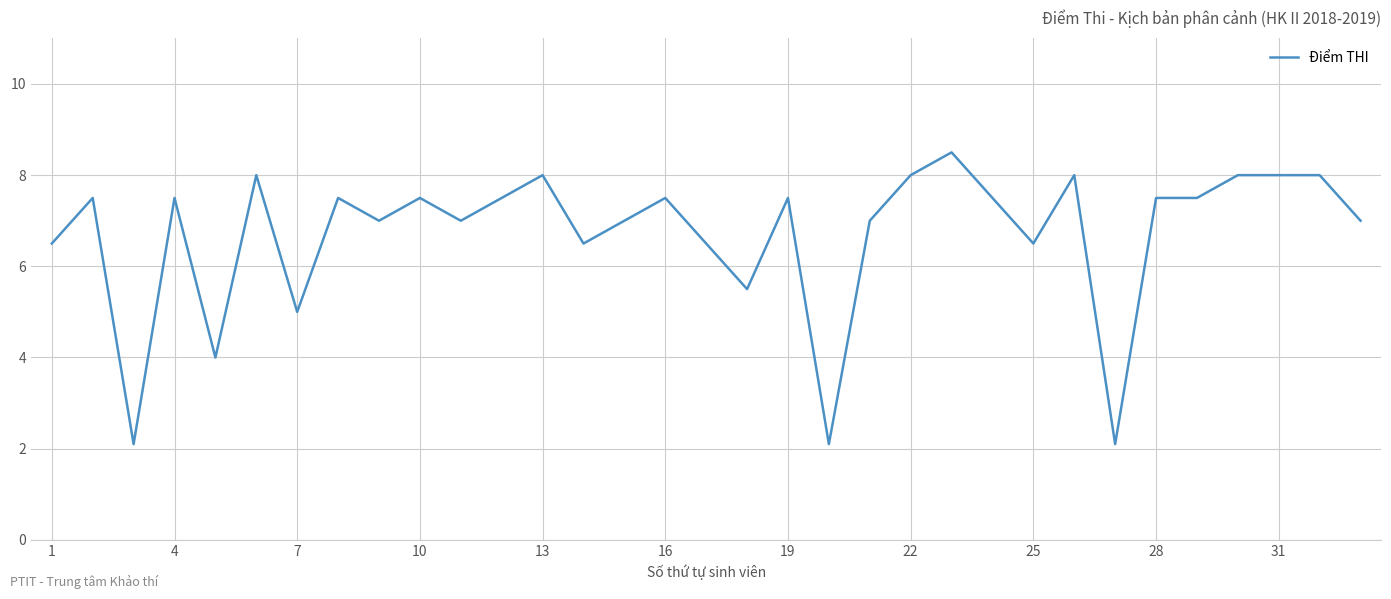

What is the difference between the maximum and minimum values?

6.4